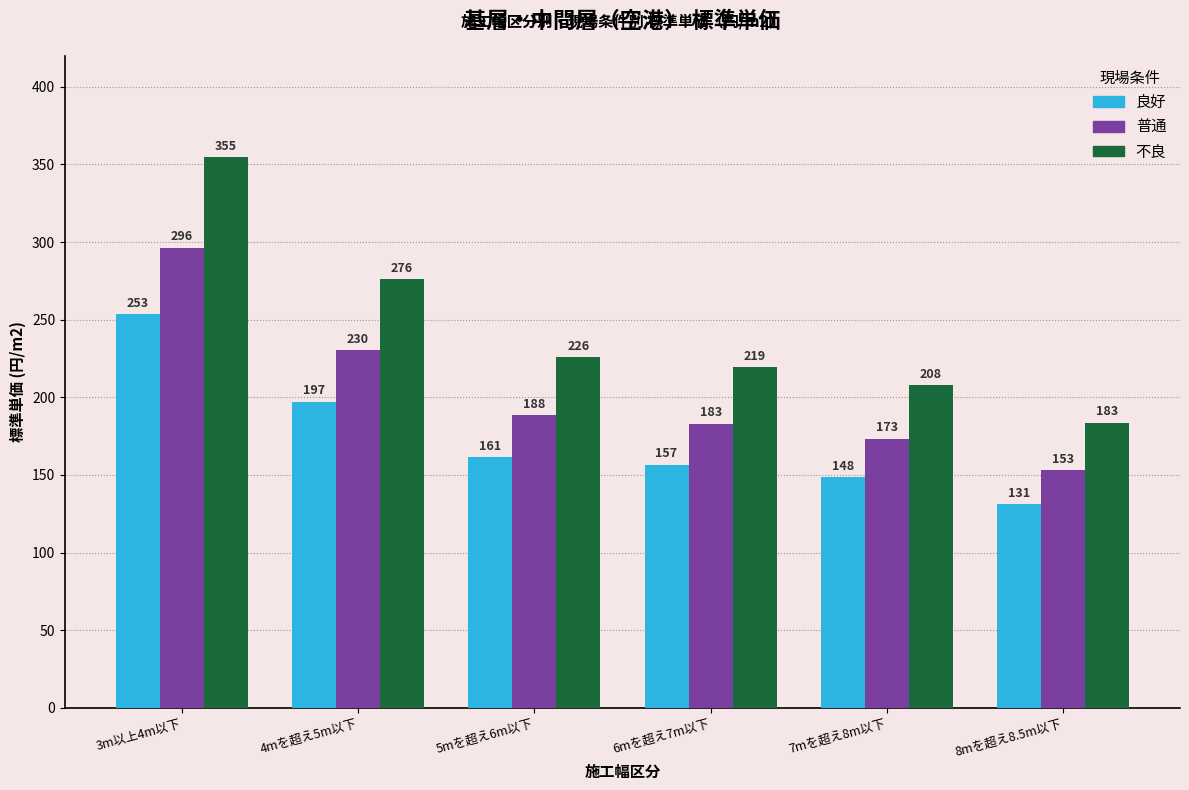

What is the label of the 3rd bar from the right?

6mを超え7m以下